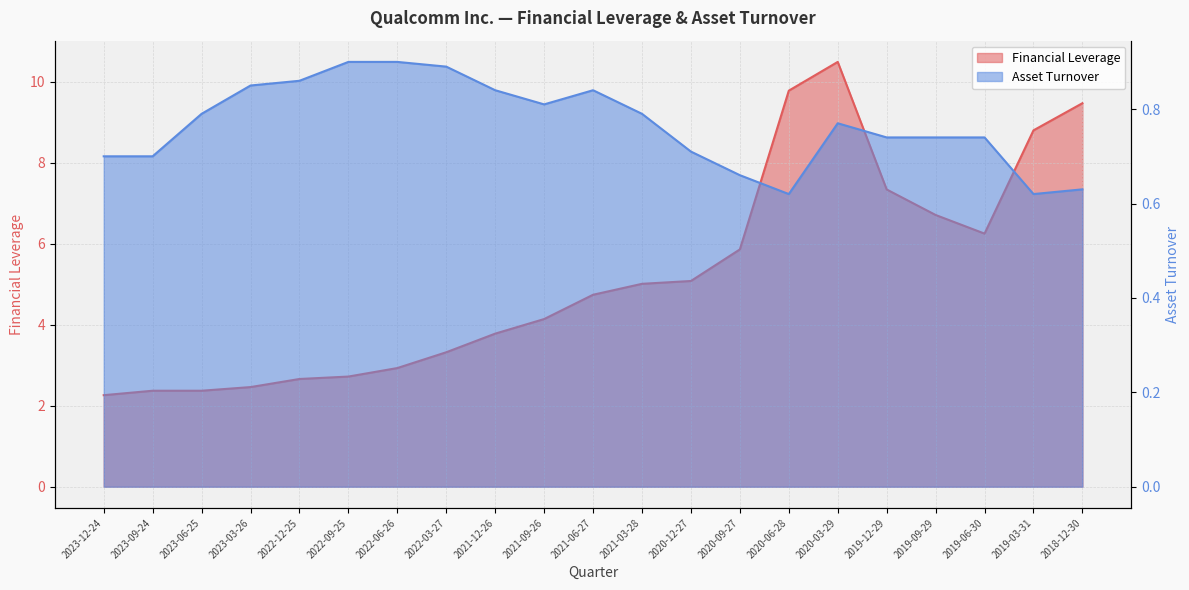

True or false: Asset Turnover and Financial Leverage cross at least once.

False